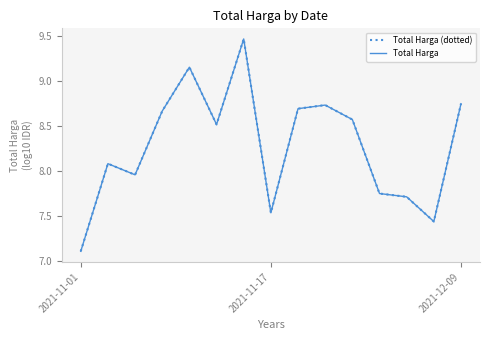

True or false: Total Harga has more than 1 points higher than both neighbors.

True